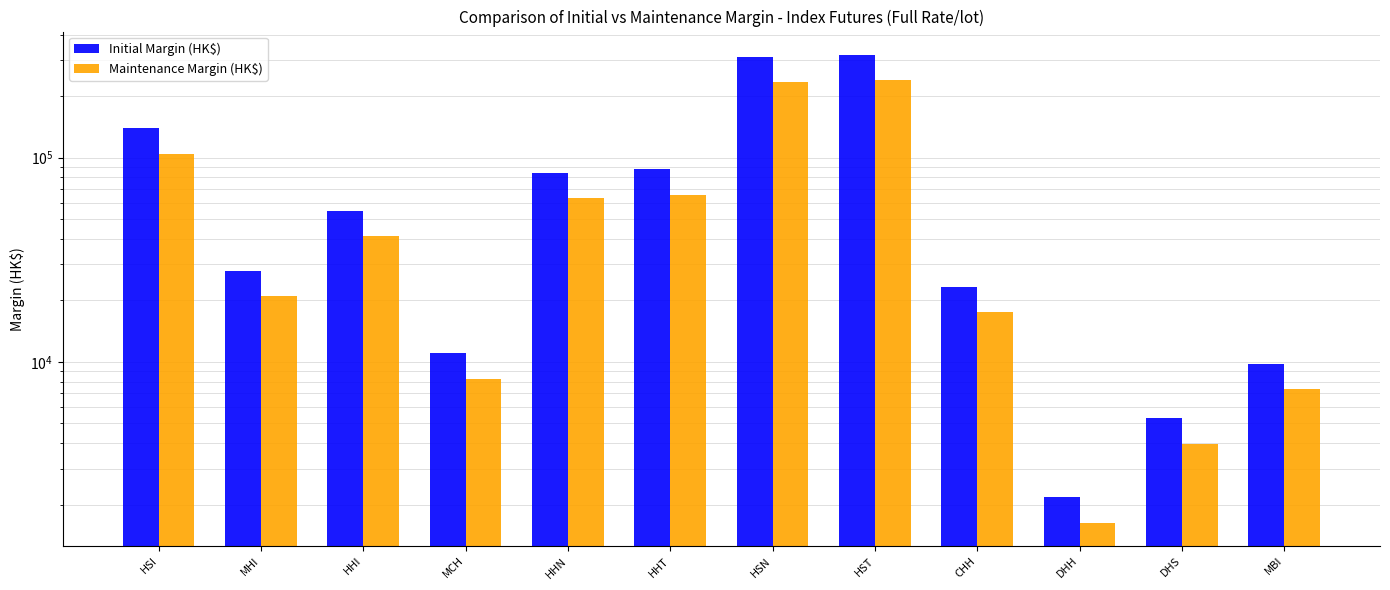

Is it true that Initial Margin (HK$) equals 23288 at CHH?

True